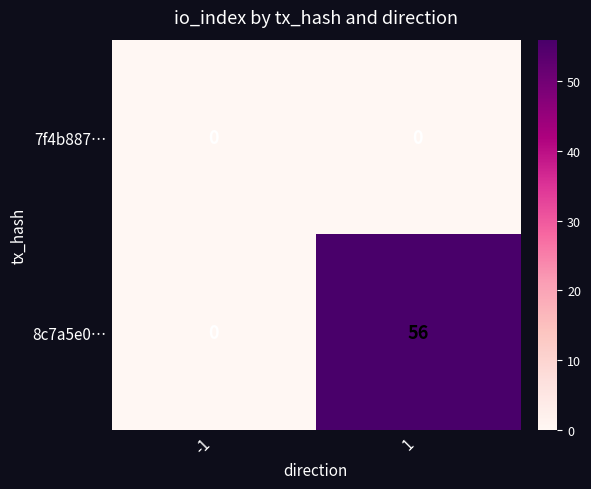

What is the greatest value displayed?

56